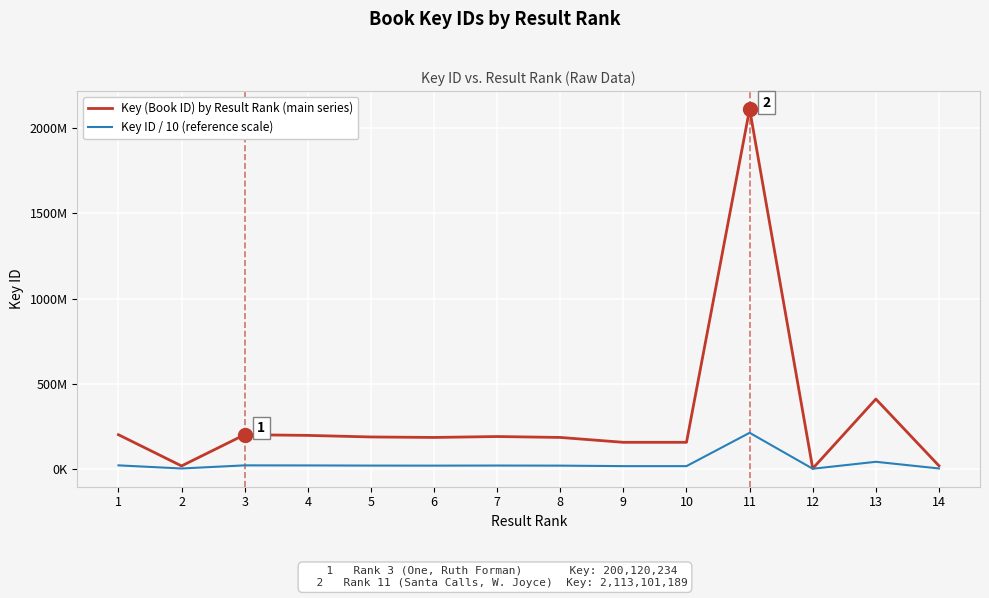

True or false: Key (Book ID) by Result Rank (main series) has a value of 3791804.5 at 14.

False